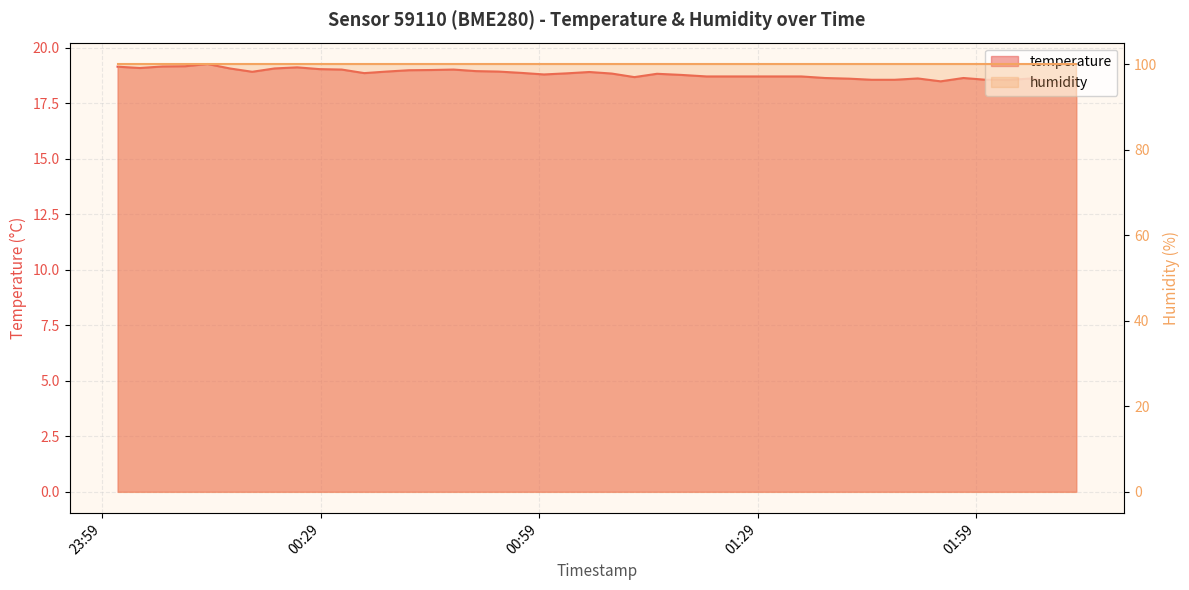

Is it true that the value at 00:29 is 19.1?

True